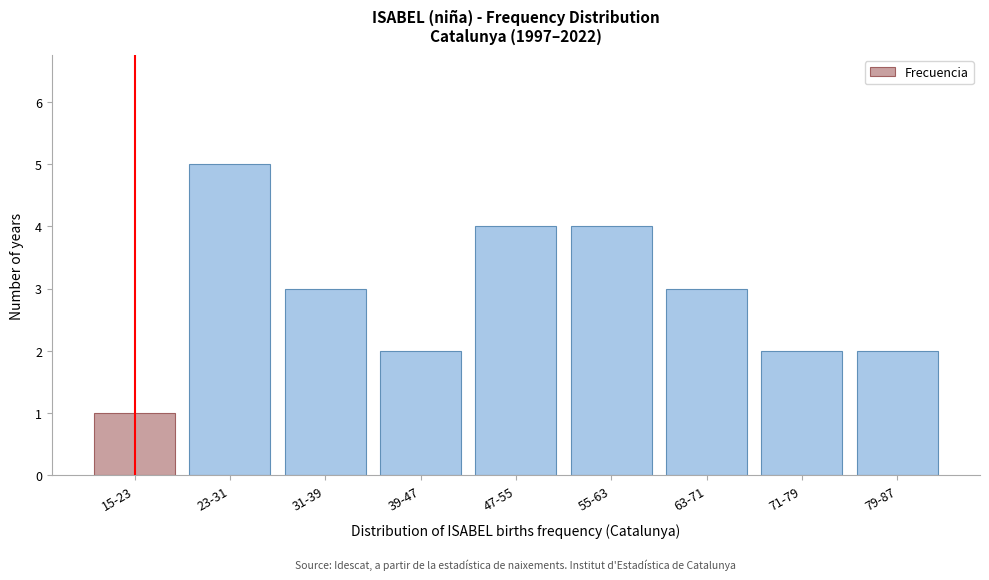

Reading left to right, extract all data points from this chart.

1	5	3	2	4	4	3	2	2